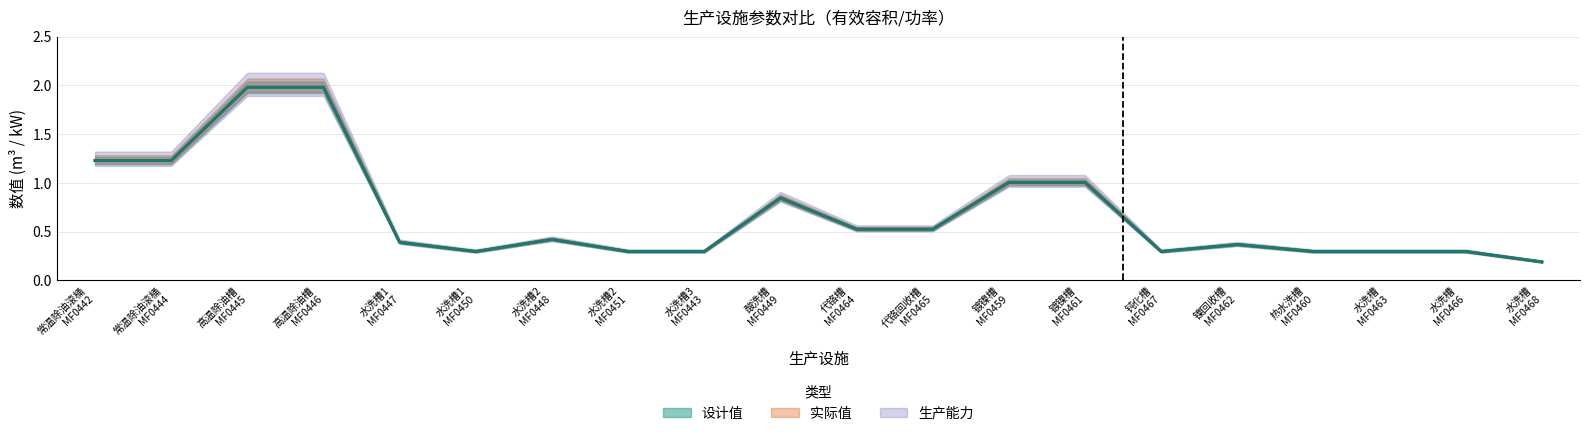

What value does the 设计值 (m3/kw) series have at 水洗槽2
MF0448?

0.4